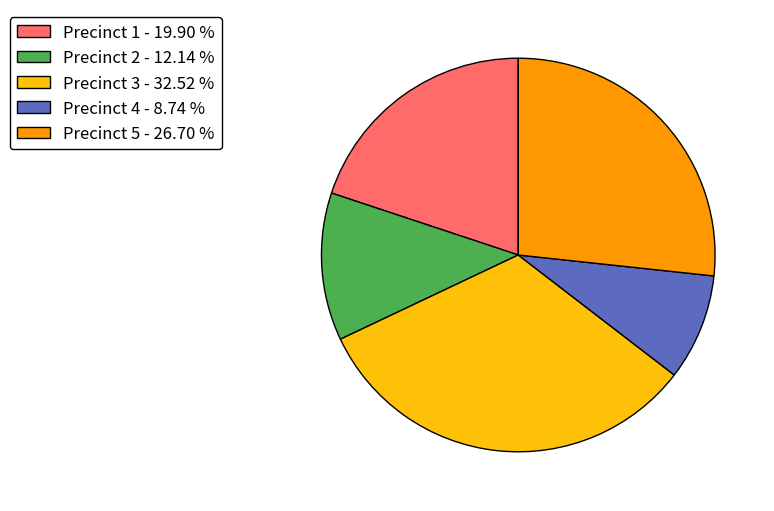

Between Precinct 5 - 26.70 % and Precinct 2 - 12.14 %, which is larger?

Precinct 5 - 26.70 %